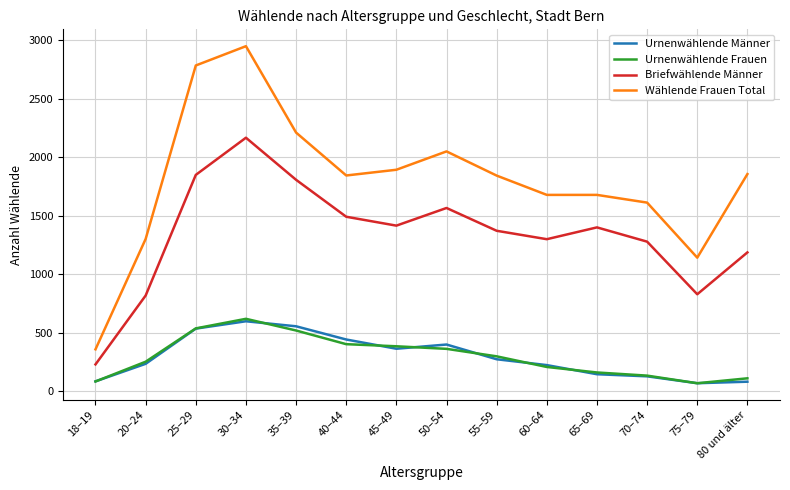

Is it true that Urnenwählende Männer equals 709 at 25–29?

False